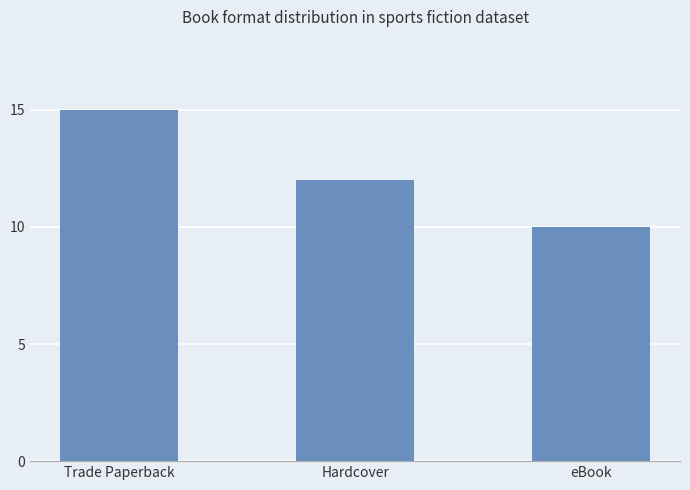

What is the sum of all values?

37